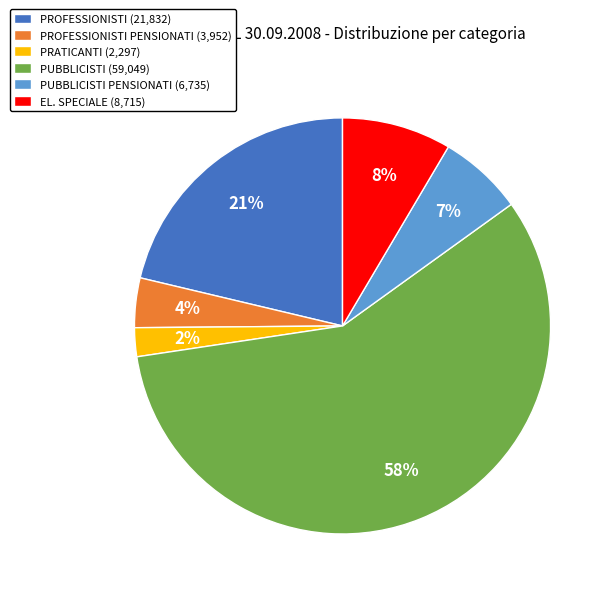

True or false: PRATICANTI (2,297) accounts for 8% of the total.

False